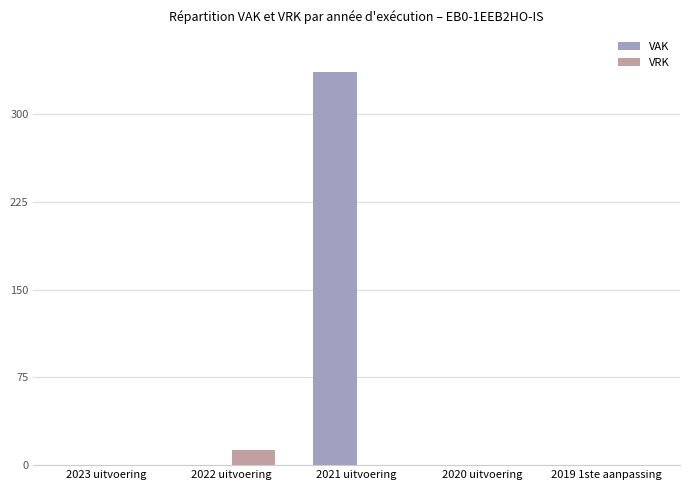

Which category has the highest value across all series?

2021 uitvoering